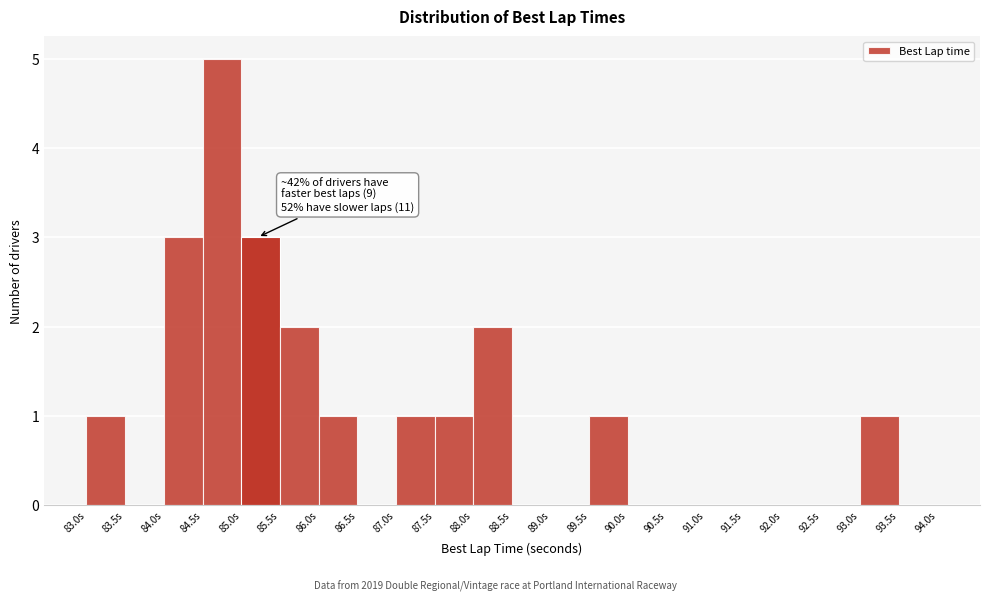

Over which range of the x-axis is the bar tallest?

84.5 to 85.0